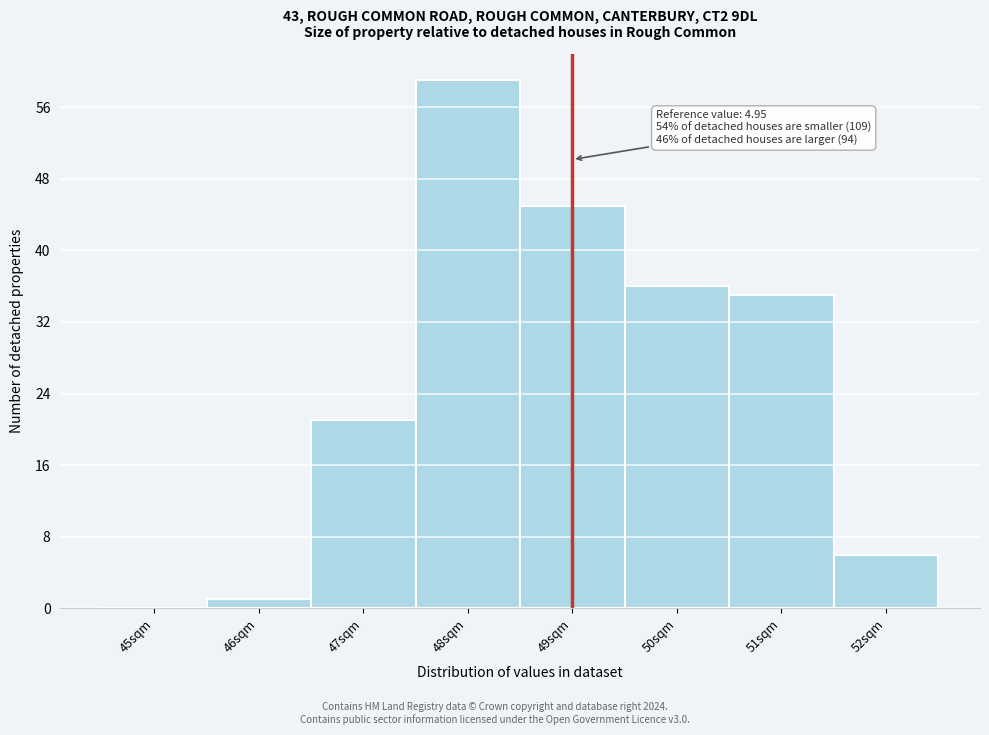

Reading left to right, what are all the values shown in this chart?

45sqm=0	46sqm=1	47sqm=21	48sqm=59	49sqm=45	50sqm=36	51sqm=35	52sqm=6